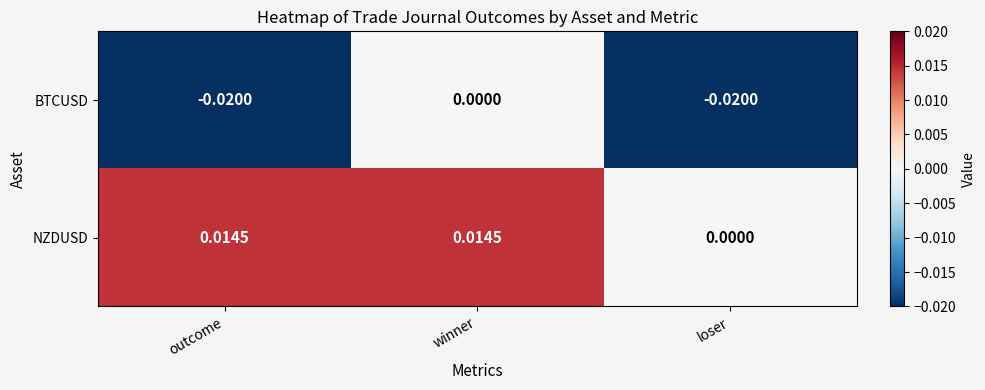

Count the number of data series in this chart.

2